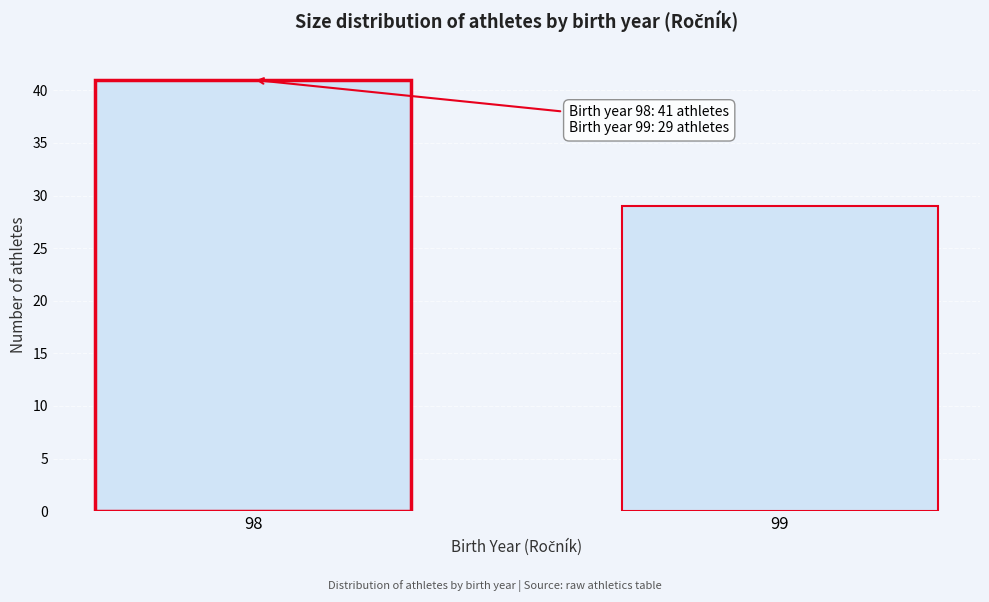

Reading left to right, transcribe all the data shown in this chart.

41	29